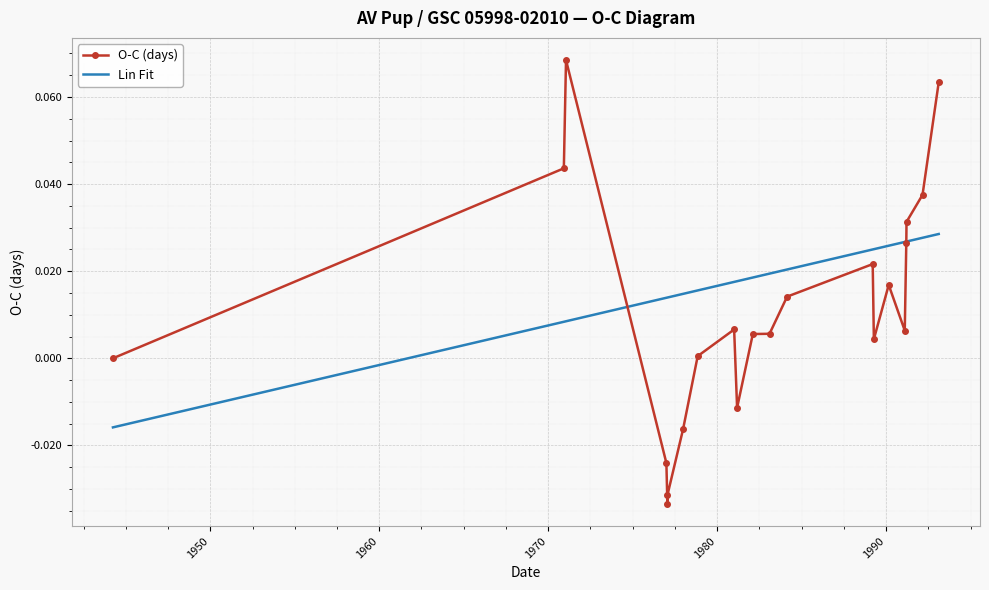

How many lines are shown in the chart?

2